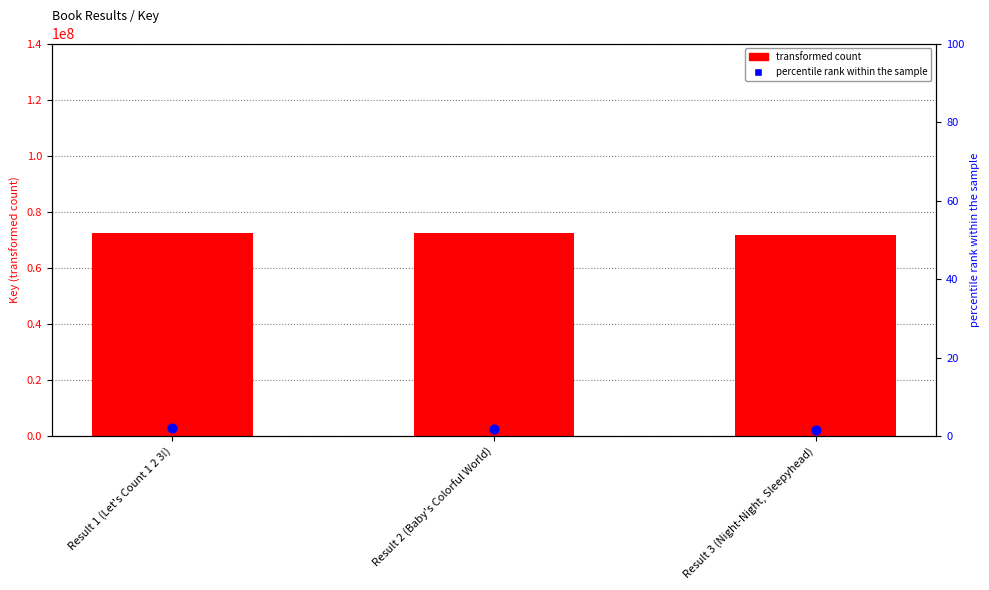

Is the value of percentile rank within the sample at Result 2 (Baby's Colorful World) greater than the value of transformed count at Result 1 (Let's Count 1 2 3!)?

No